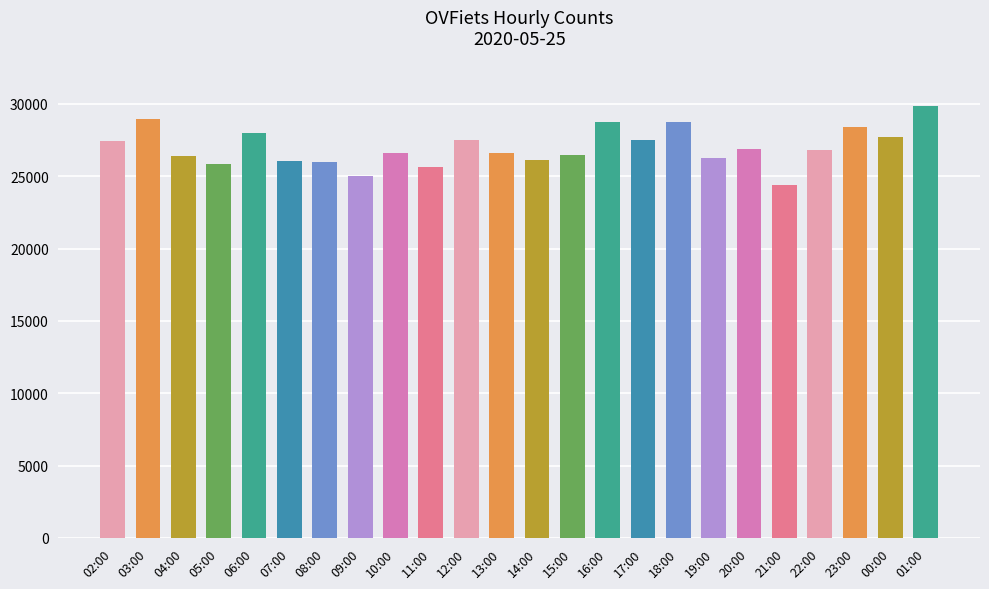

What is the greatest value displayed?

29845